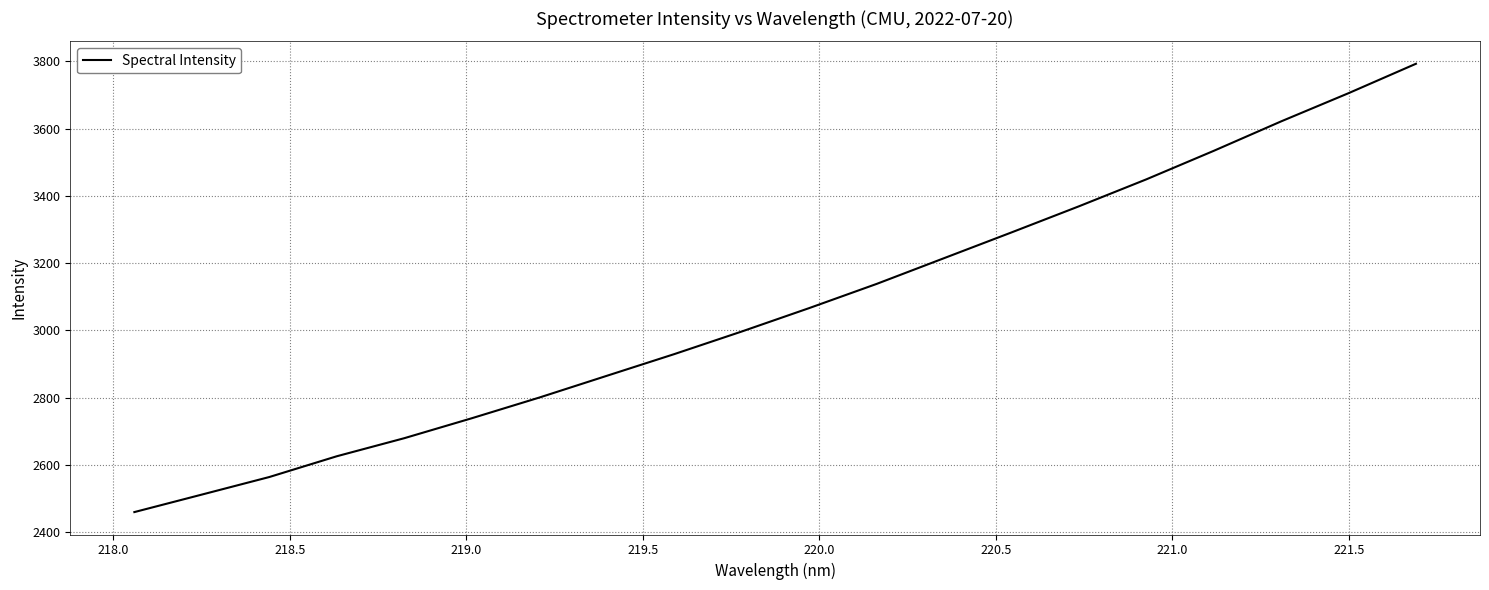

True or false: the data has more than 1 interior local peaks.

False